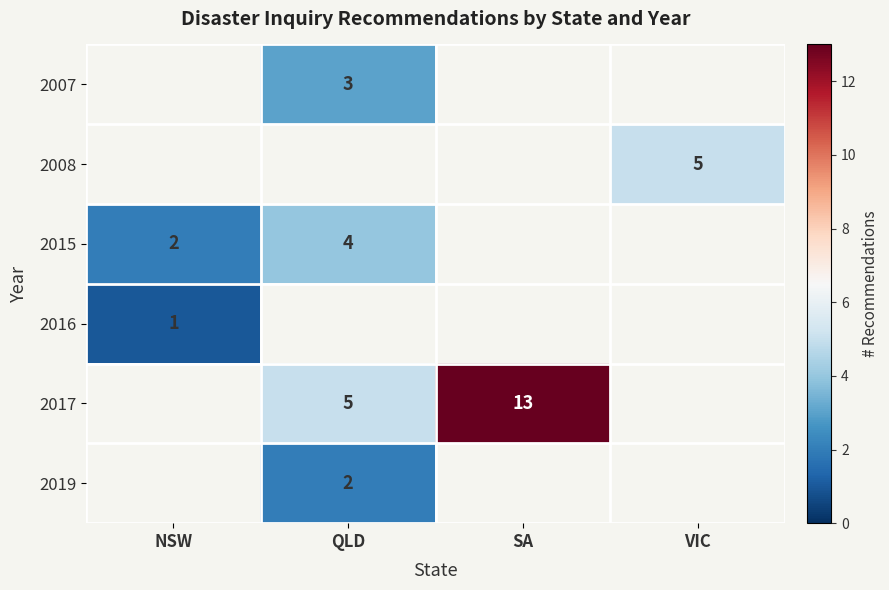

The value of 2017 at QLD is 9. True or false?

False